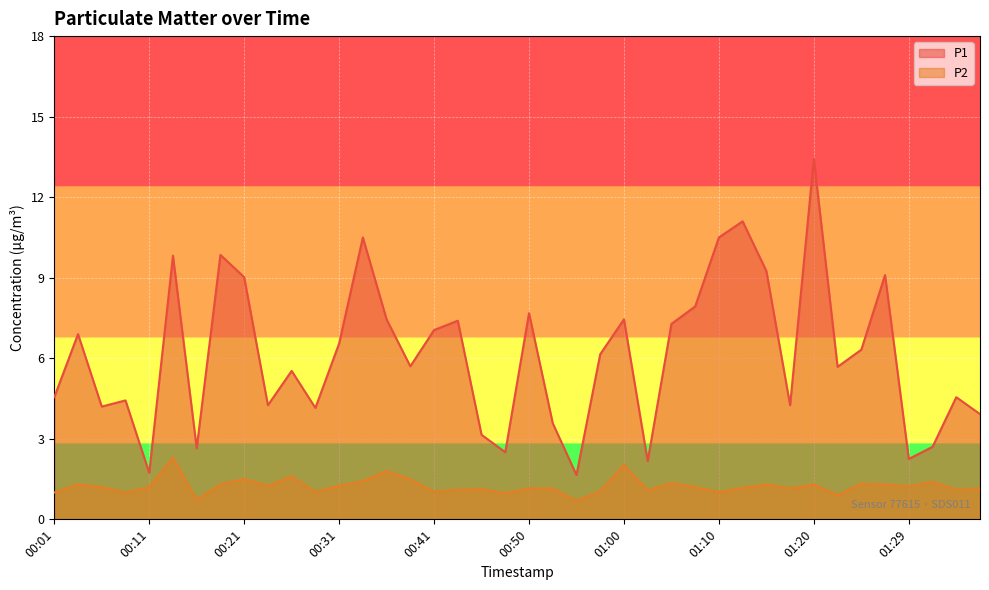

True or false: P1 and P2 cross at least once.

False